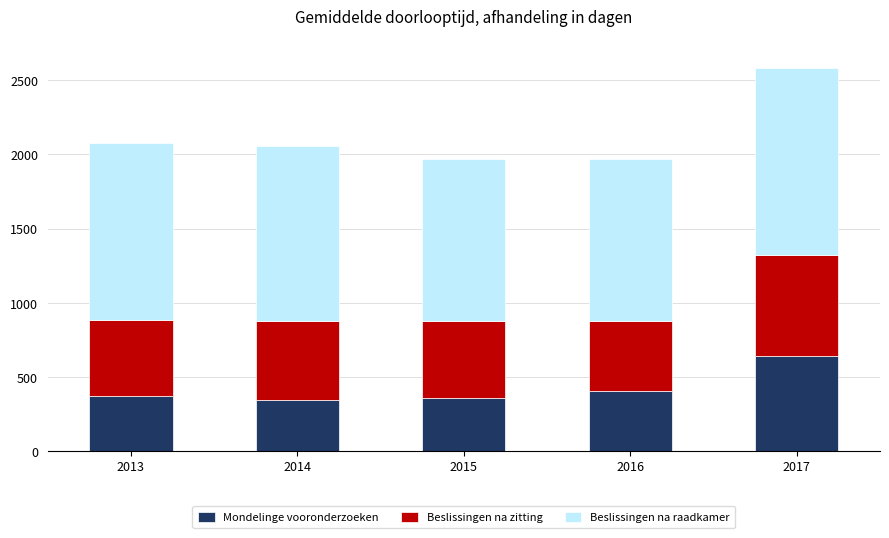

What is the average value of the Mondelinge vooronderzoeken series?

423